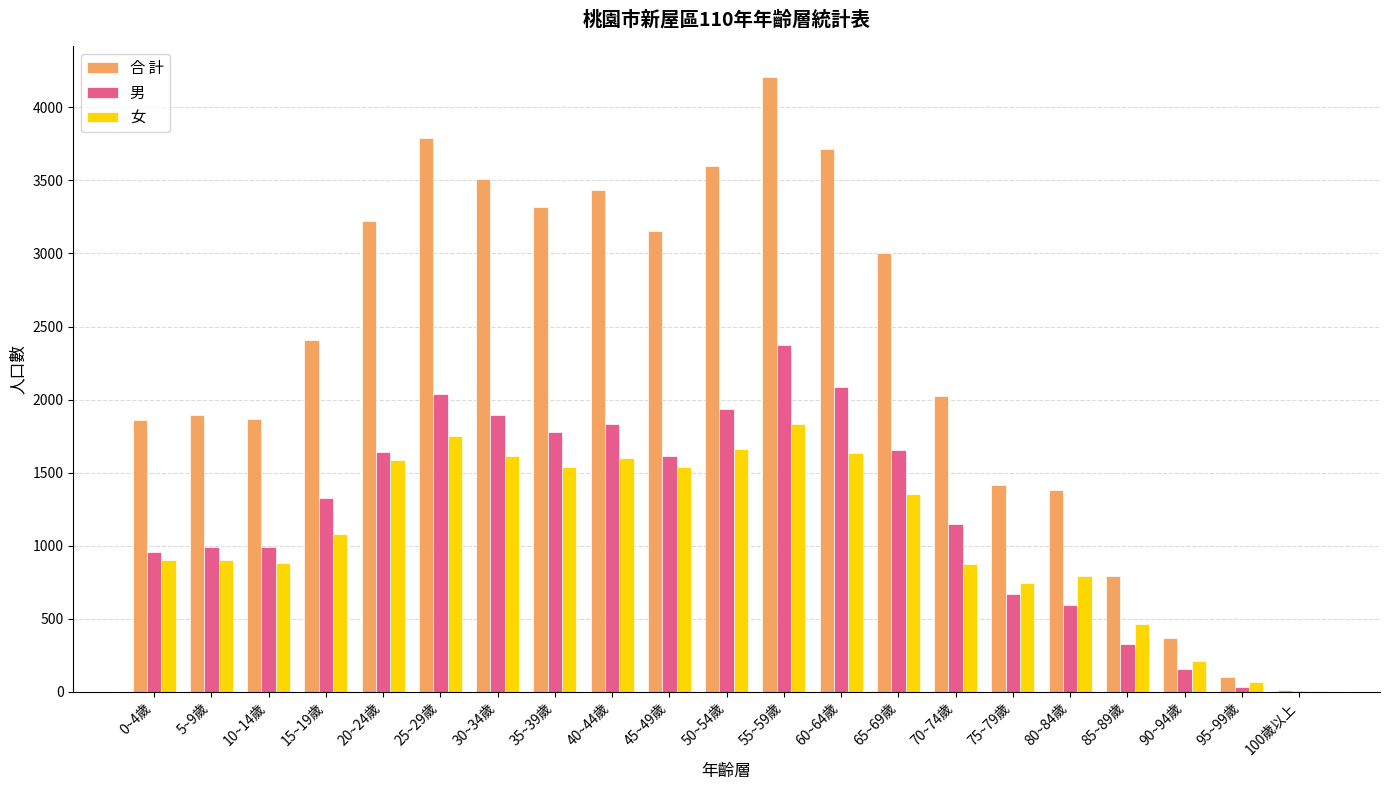

What is the sum of all 合 計 values?

49094